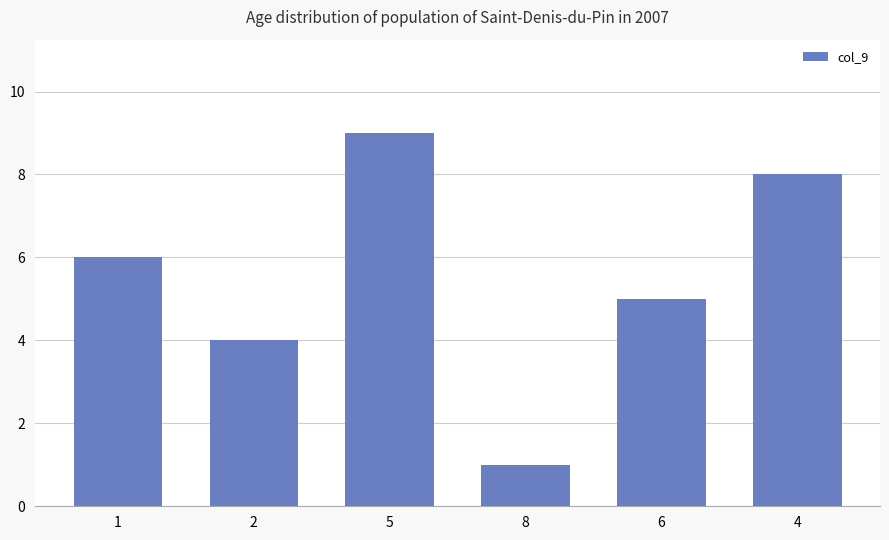

The chart shows a value of 11 at 1. True or false?

False